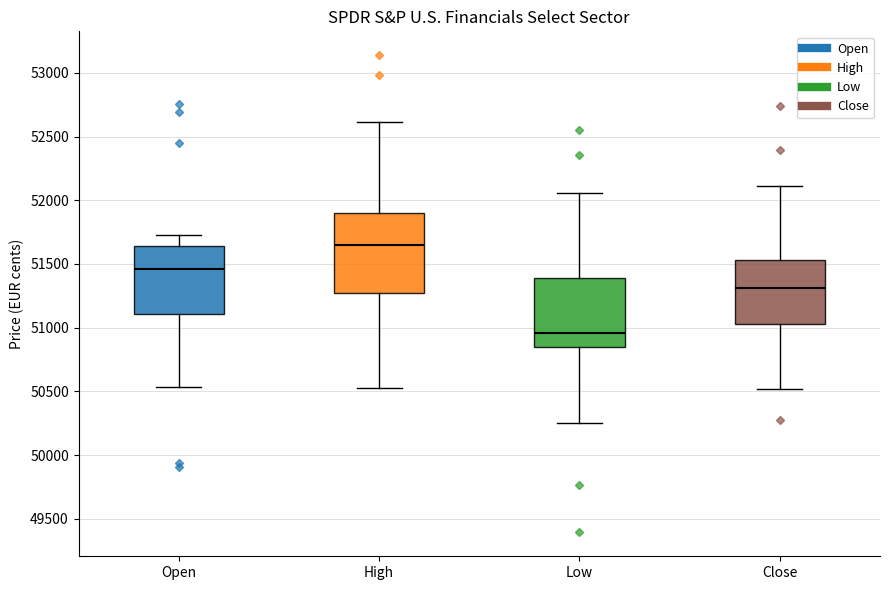

Reading left to right, read every box against the y-axis: the position of its median line, the range the box covers, and the ends of its whiskers. The values are not printed on the chart, so give them approximately, as read against the axis.

Open: median 51450, box 51100 to 51650, whiskers 50550 to 51750
High: median 51650, box 51250 to 51900, whiskers 50550 to 52600
Low: median 50950, box 50850 to 51400, whiskers 50250 to 52050
Close: median 51300, box 51050 to 51550, whiskers 50500 to 52100